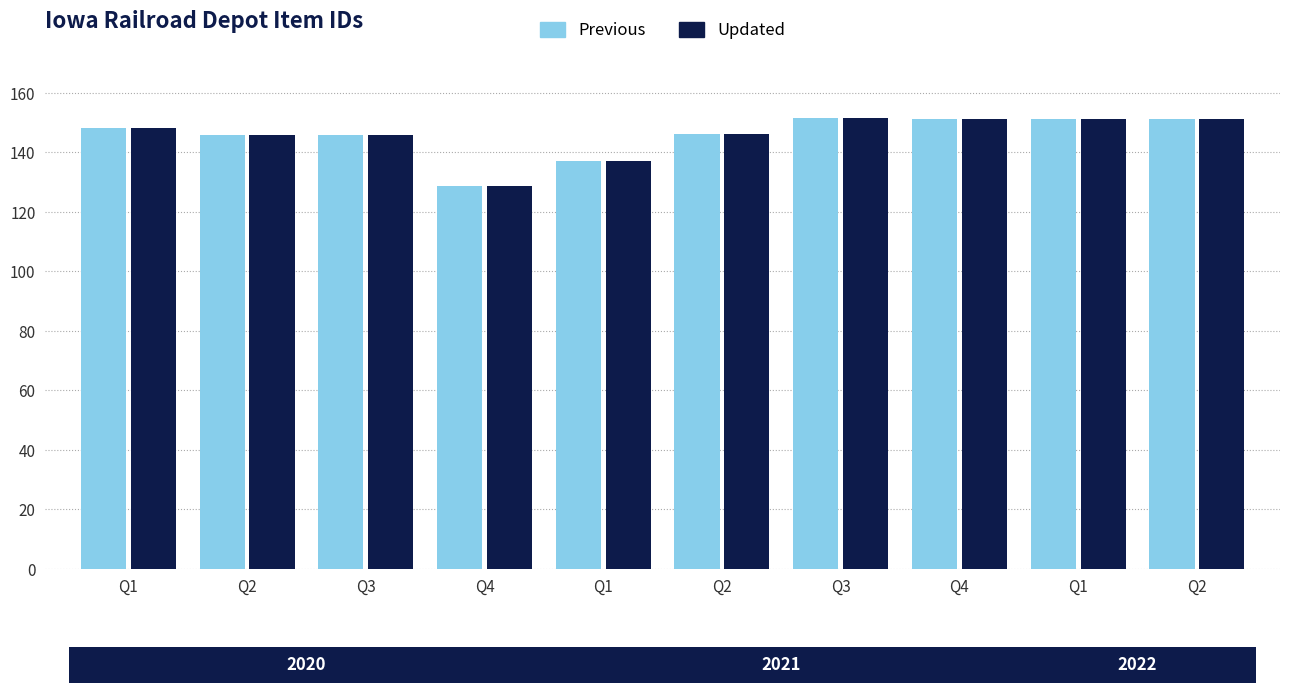

How many series are shown in this chart?

2